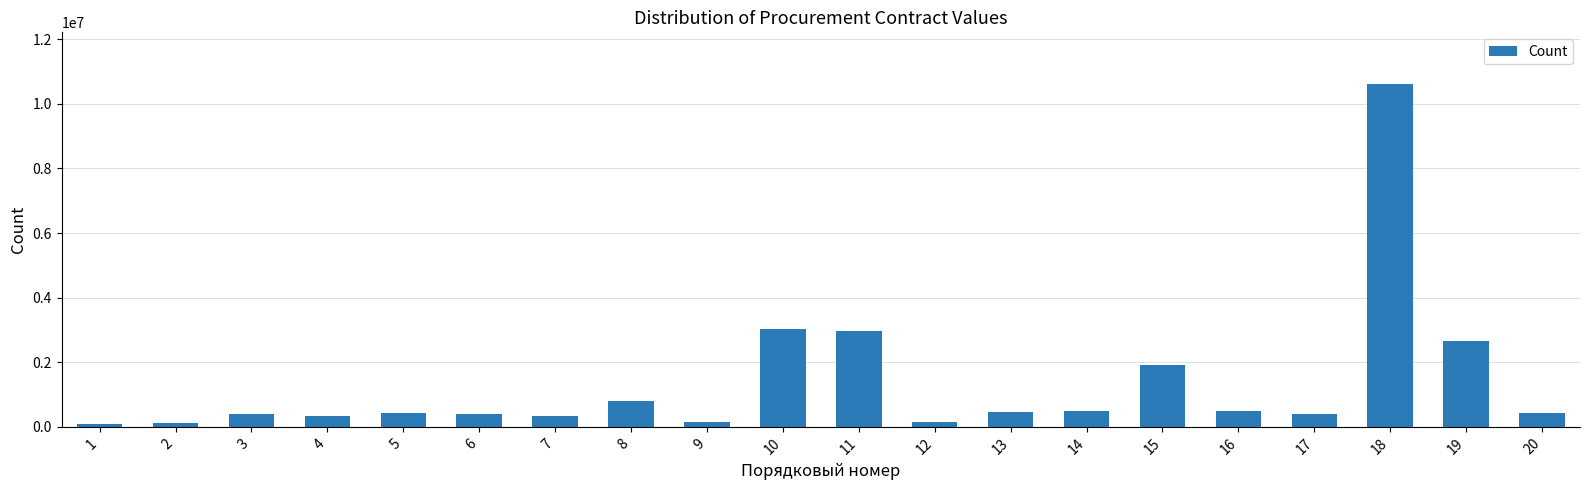

The value at 20 is 434293.0. True or false?

True